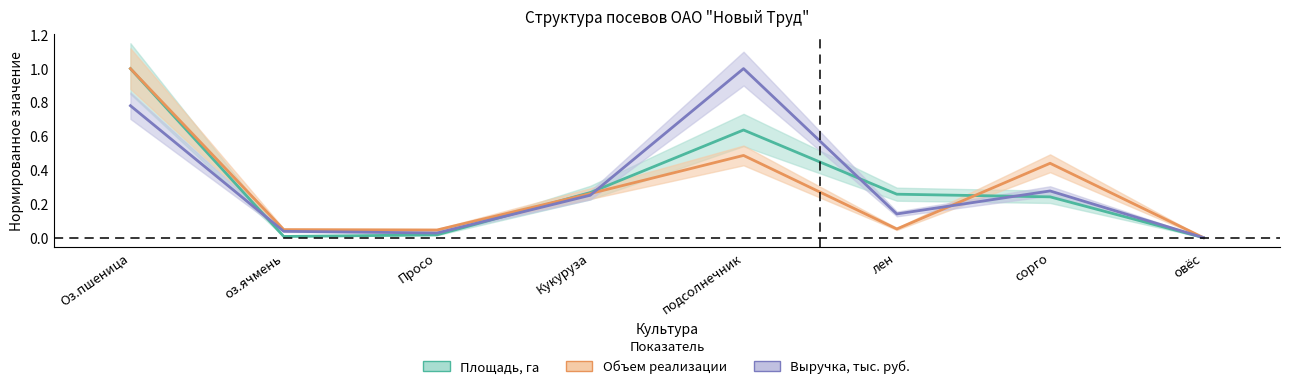

How many lines are shown in the chart?

3